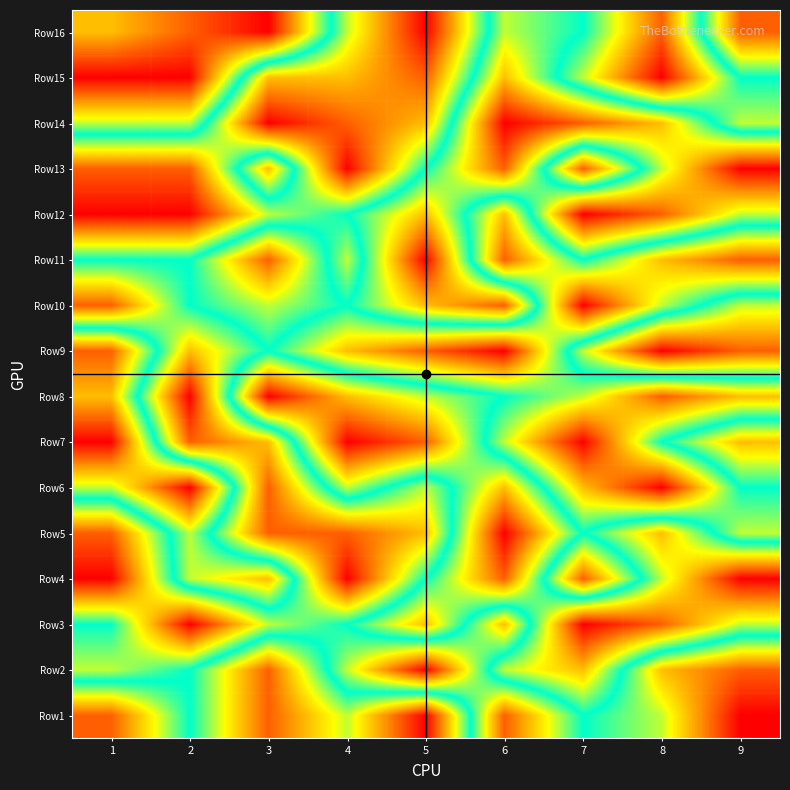

What is the minimum value shown in the chart?

1